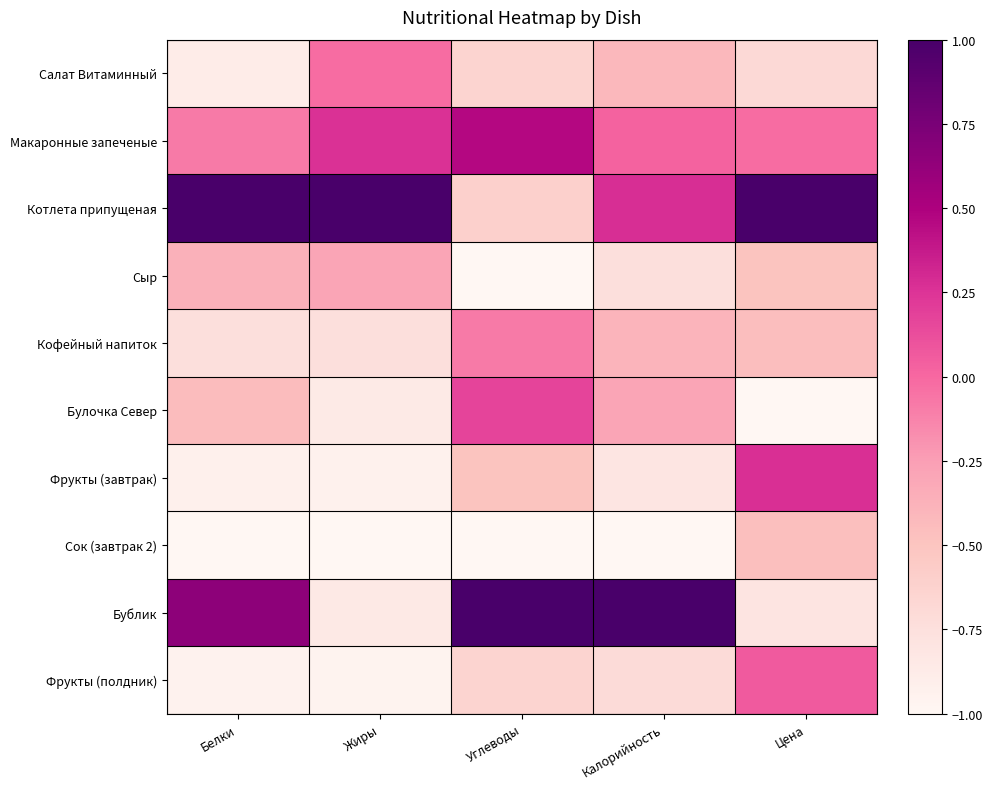

Reading right to left, extract all data points from this chart.

Салат Витаминный: Цена=-0.7	Калорийность=-0.4	Углеводы=-0.6	Жиры=-0.0	Белки=-0.9
Макаронные запеченые: Цена=-0.0	Калорийность=0.0	Углеводы=0.5	Жиры=0.3	Белки=-0.1
Котлета припущеная: Цена=1.0	Калорийность=0.3	Углеводы=-0.6	Жиры=1.0	Белки=1.0
Сыр: Цена=-0.5	Калорийность=-0.7	Углеводы=-1.0	Жиры=-0.3	Белки=-0.4
Кофейный напиток: Цена=-0.5	Калорийность=-0.4	Углеводы=-0.1	Жиры=-0.7	Белки=-0.7
Булочка Север: Цена=-1.0	Калорийность=-0.3	Углеводы=0.2	Жиры=-0.9	Белки=-0.4
Фрукты (завтрак): Цена=0.3	Калорийность=-0.8	Углеводы=-0.5	Жиры=-0.9	Белки=-0.9
Сок (завтрак 2): Цена=-0.5	Калорийность=-1.0	Углеводы=-1.0	Жиры=-1.0	Белки=-1.0
Бублик: Цена=-0.8	Калорийность=1.0	Углеводы=1.0	Жиры=-0.8	Белки=0.7
Фрукты (полдник): Цена=0.1	Калорийность=-0.7	Углеводы=-0.6	Жиры=-1.0	Белки=-0.9